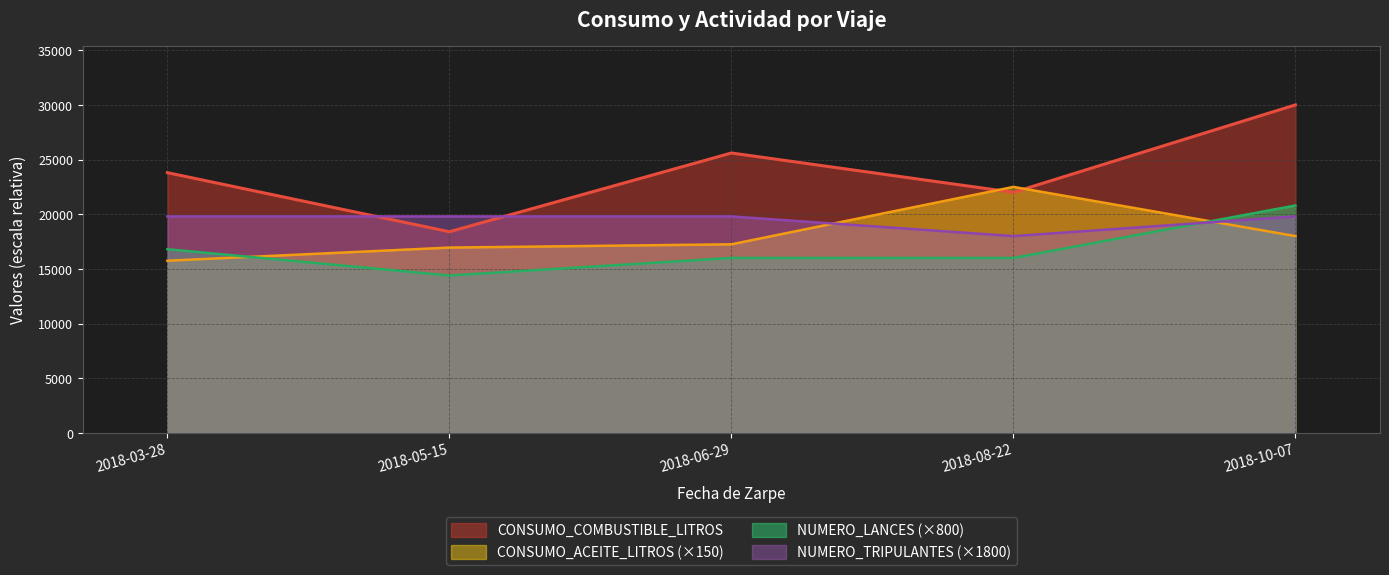

True or false: CONSUMO_COMBUSTIBLE_LITROS has a value of 25600 at 2018-06-29.

True